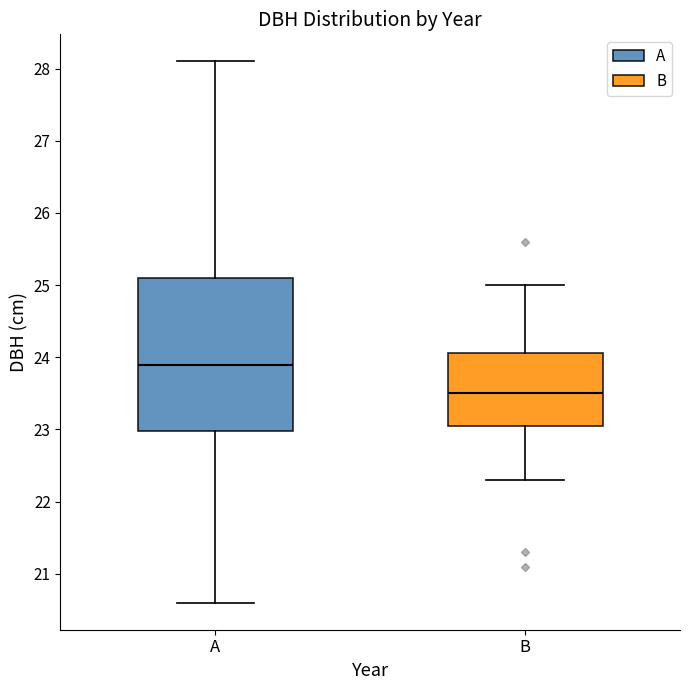

Reading left to right, transcribe this box plot: for each box, give where its median line is, the range the box spans, and where its two whiskers end, as read against the y-axis. The values are not printed on the chart, so give them approximately, as read against the axis.

A: median 23.9, box 23.0 to 25.1, whiskers 20.6 to 28.1
B: median 23.5, box 23.1 to 24.1, whiskers 22.3 to 25.0